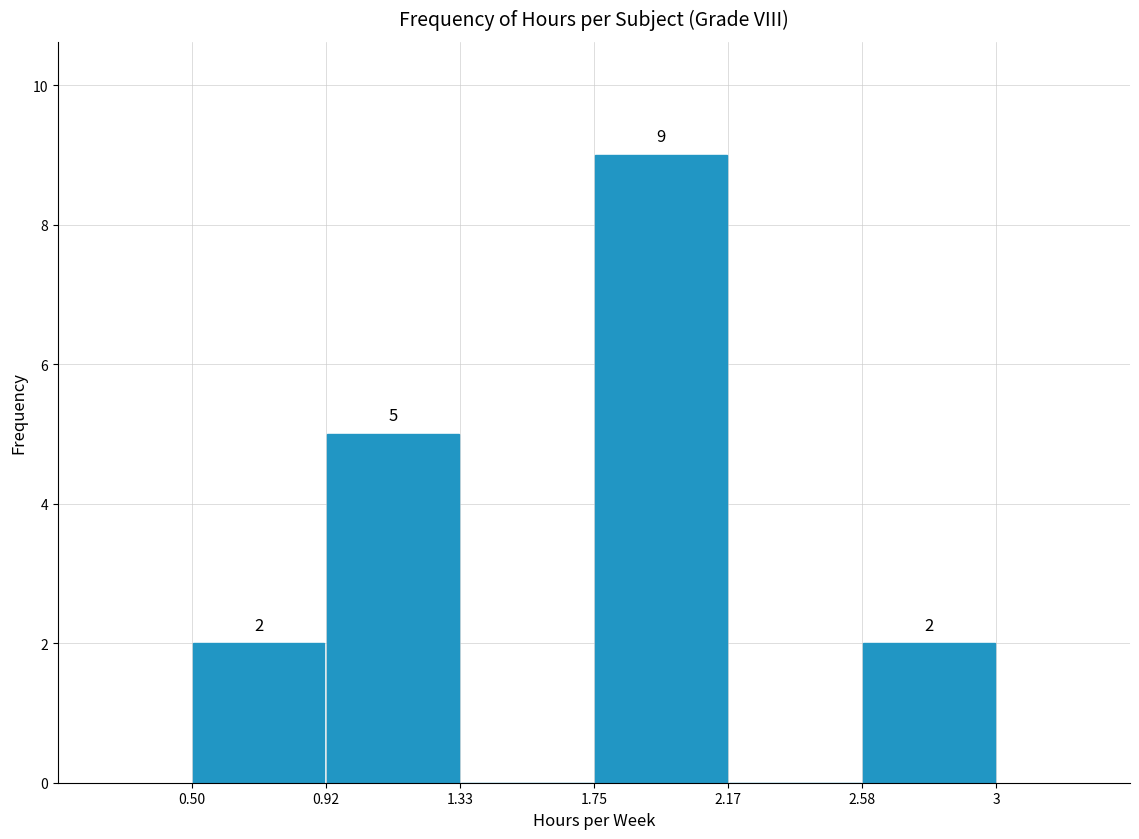

Over which range of the x-axis is the bar tallest?

1.75 to 2.17